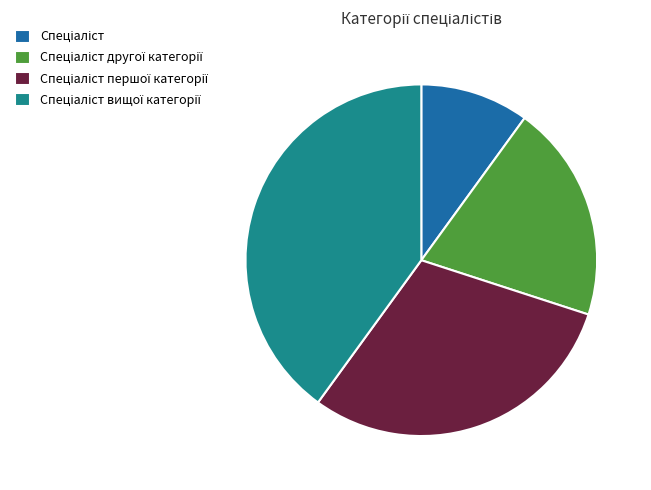

How many segments does this pie chart have?

4